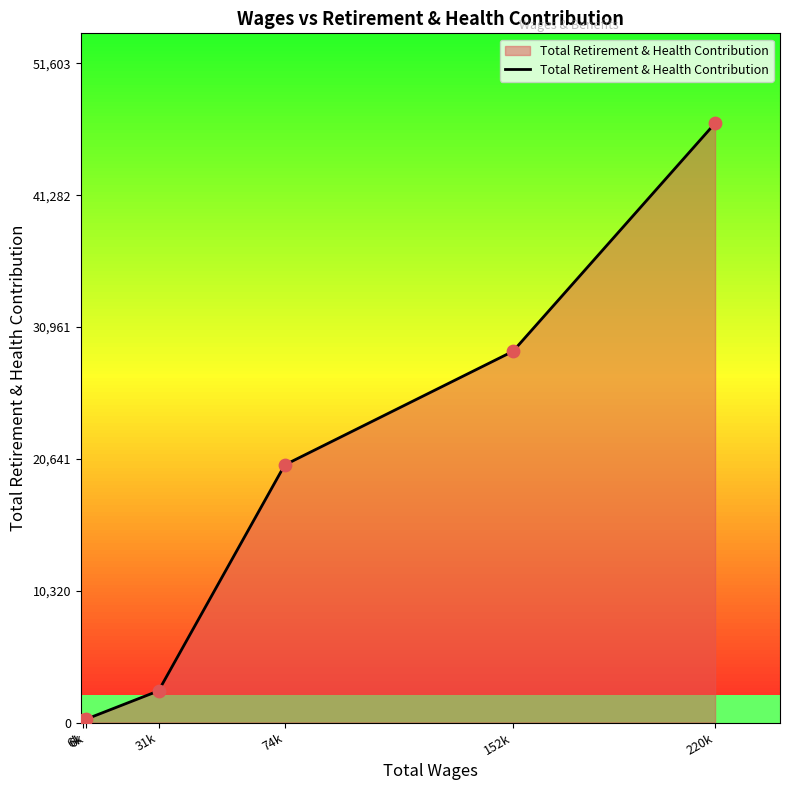

What is the ratio of the value at 74k to the value at 220k?

0.4